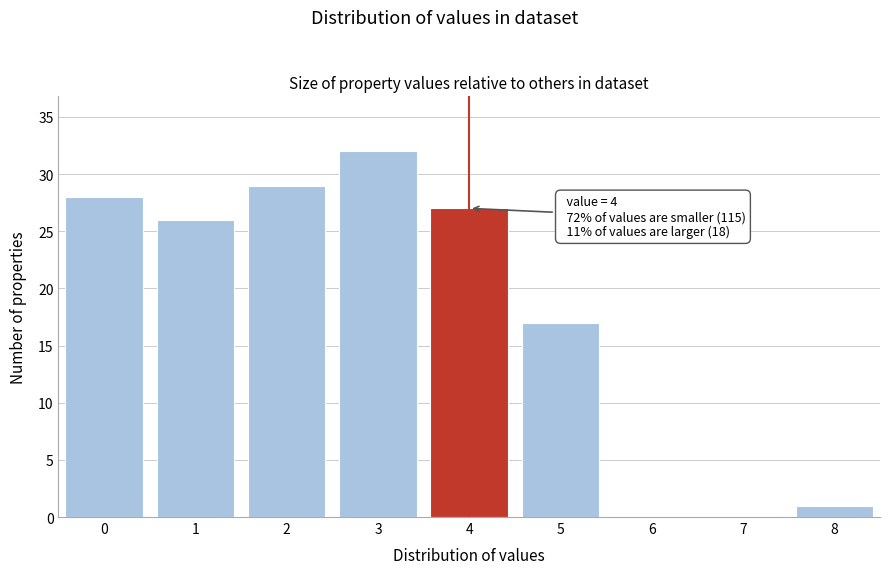

Reading left to right, what are all the values shown in this chart?

0=28	1=26	2=29	3=32	4=27	5=17	6=0	7=0	8=1